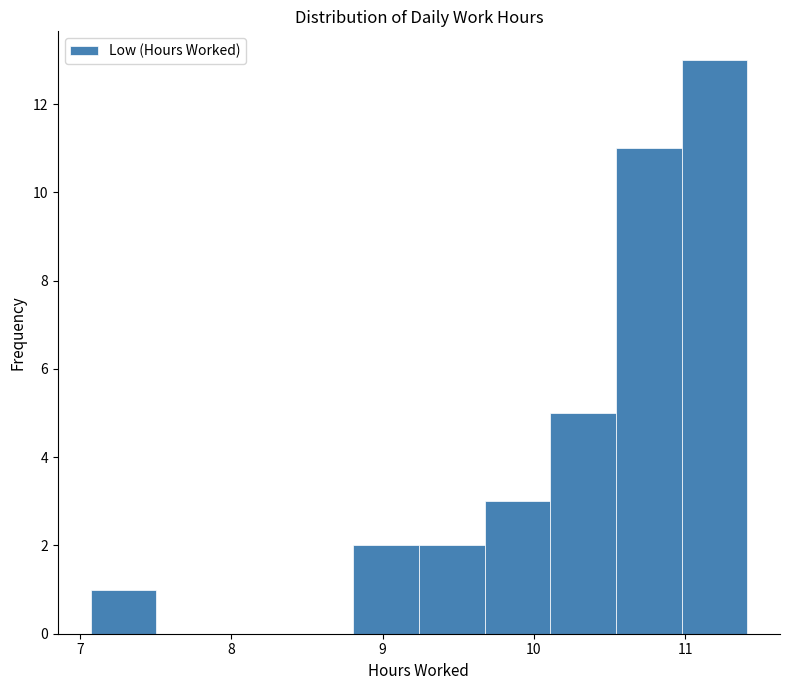

Which range on the x-axis has the tallest bar?

11.0 to 11.4